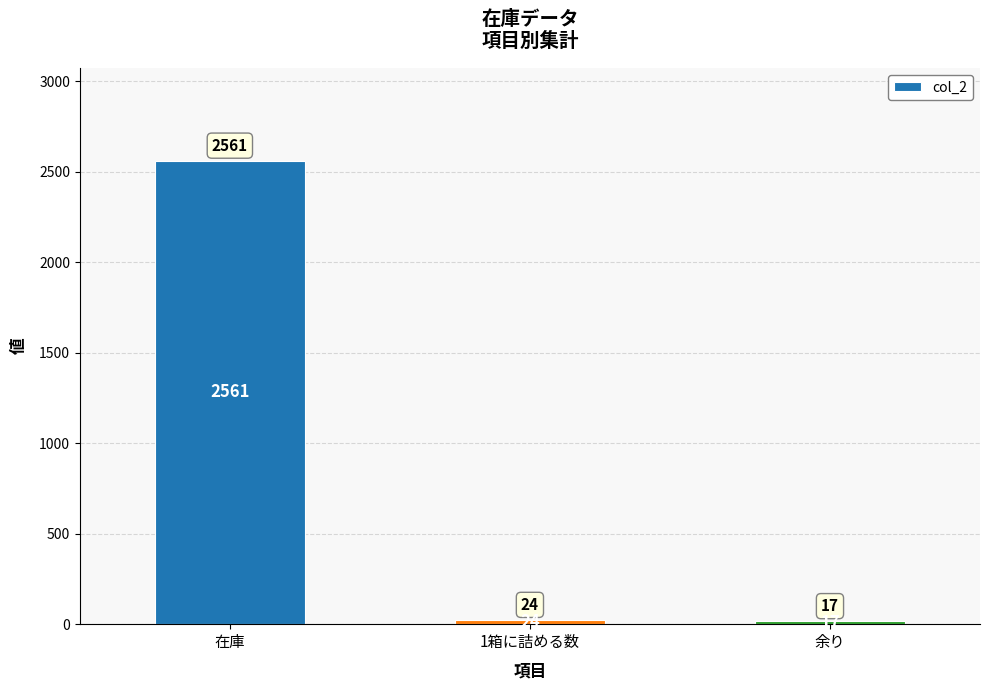

What is the minimum value shown in the chart?

17